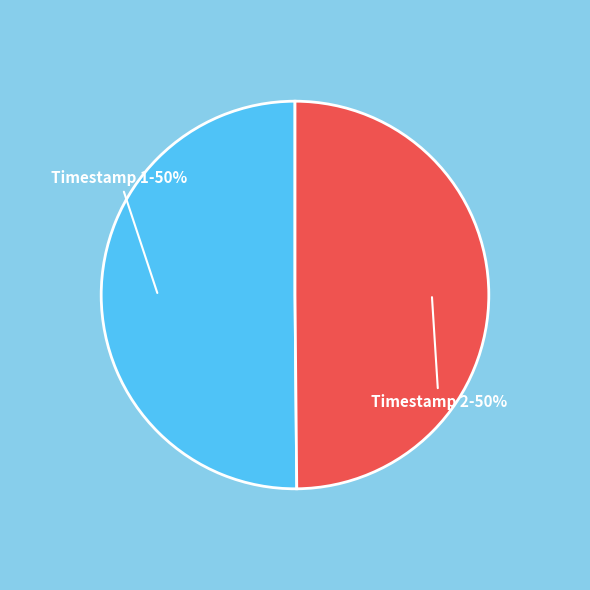

Do Timestamp 2 and Timestamp 1 together represent more than half of the pie?

Yes